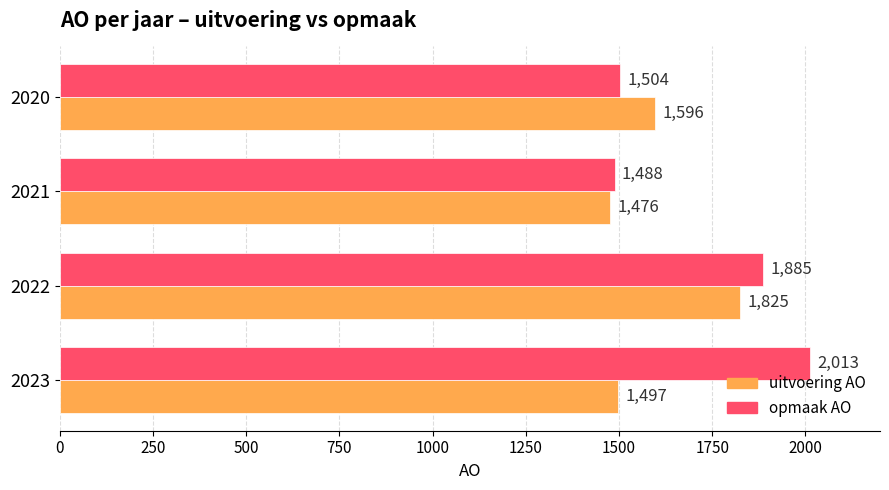

Which category has the highest value across all series?

2023